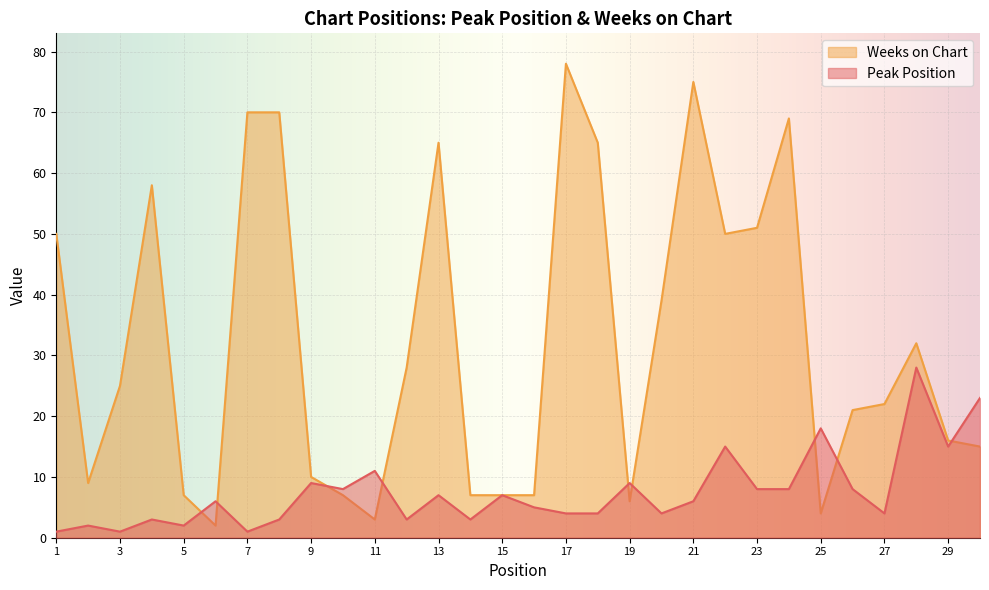

Between 17 and 26, which series saw the biggest shift?

Weeks on Chart